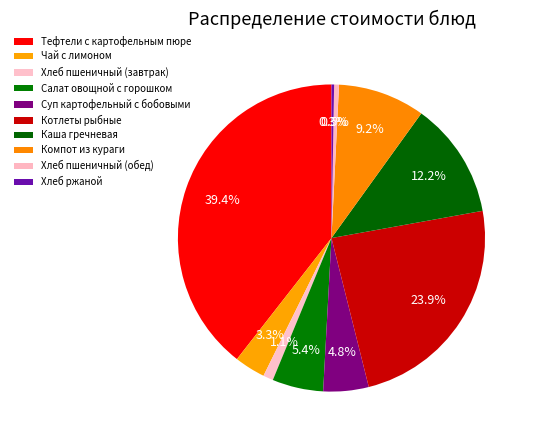

Is it true that Суп картофельный с бобовыми is 1% of the pie?

False